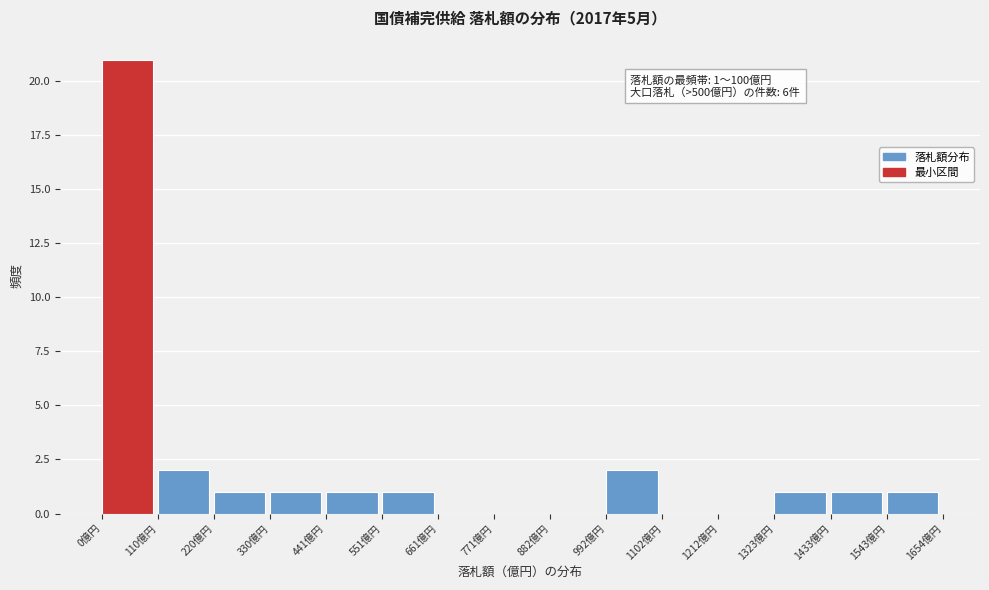

Which range on the x-axis has the tallest bar?

0 to 120